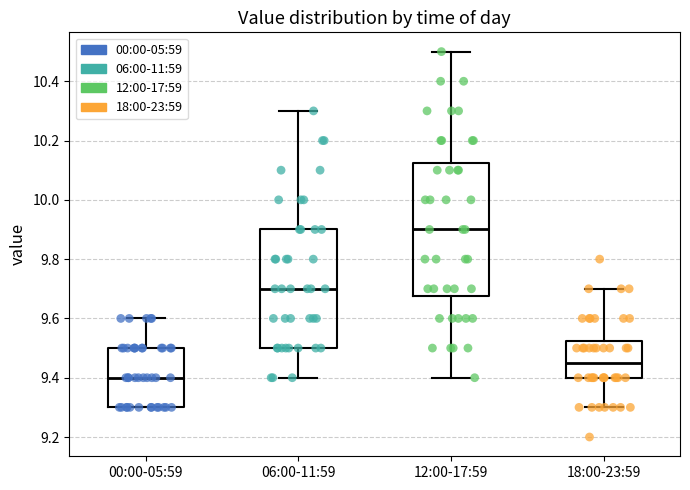

Where does the median line of the box for 18:00-23:59 sit on the y-axis? The values are not printed on the chart, so give them approximately, as read against the axis.

9.46